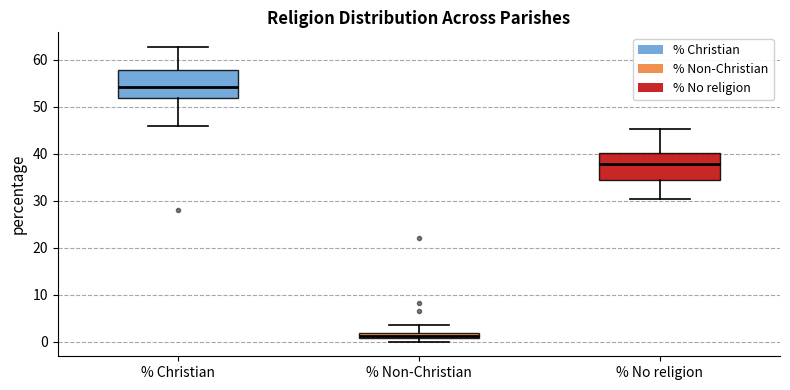

Which box has the lowest median line?

% Non-Christian